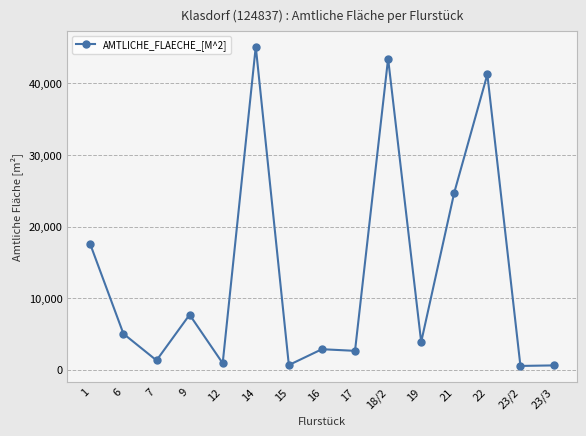

Does the chart display data point markers on the line(s)?

Yes